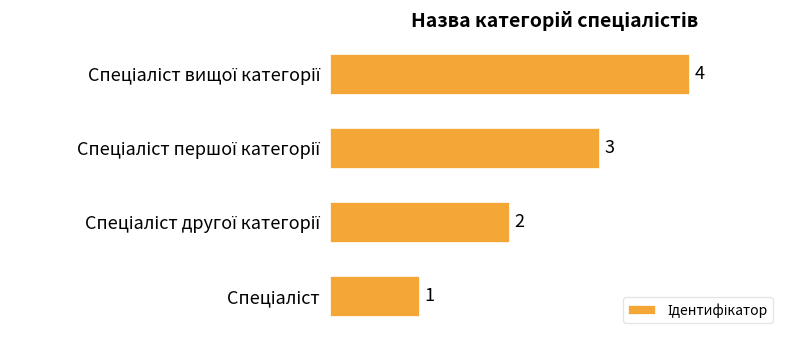

What is the maximum value shown in the chart?

4